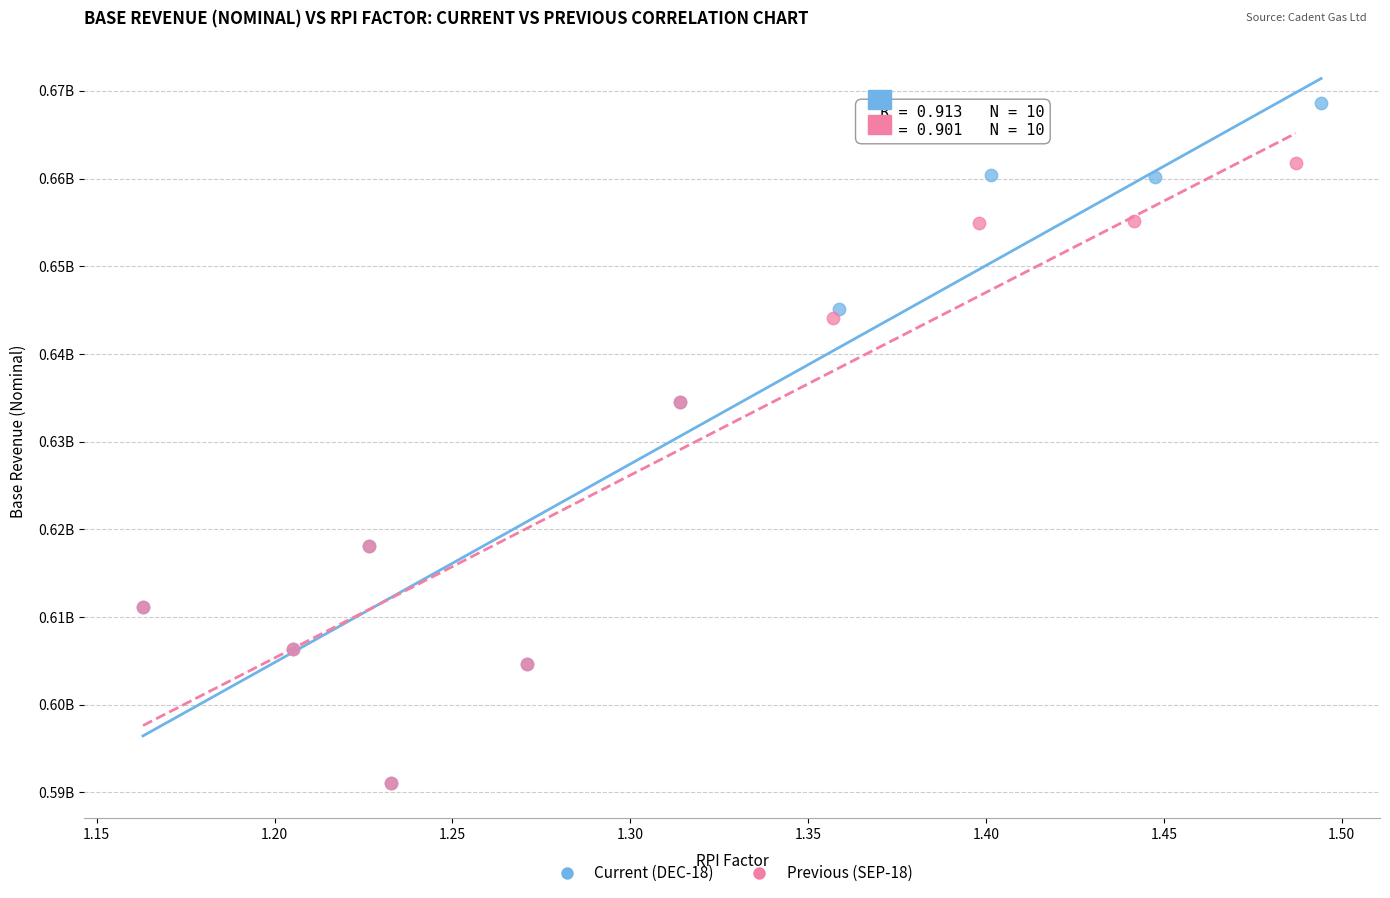

Which series has the widest spread of Y values?

Current (DEC-18)